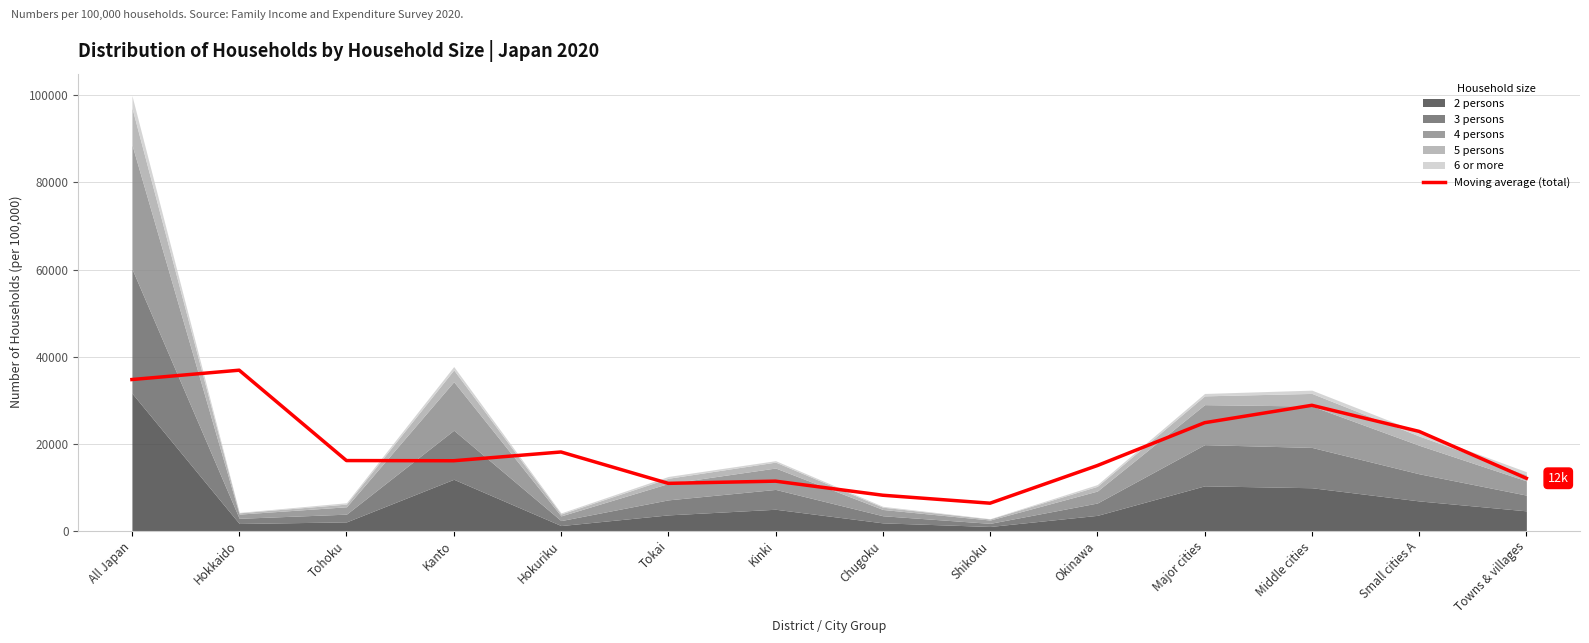

List the labels in order of value, smallest first.

Shikoku, Chugoku, Tokai, Kinki, Towns & villages, Okinawa, Kanto, Tohoku, Hokuriku, Small cities A, Major cities, Middle cities, All Japan, Hokkaido